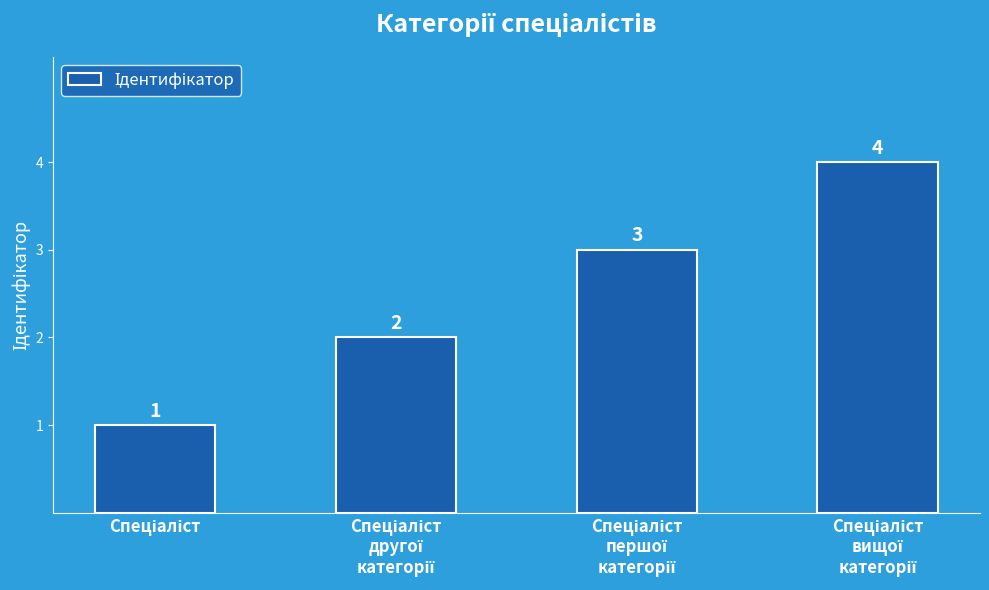

How many values are between 2 and 4?

3